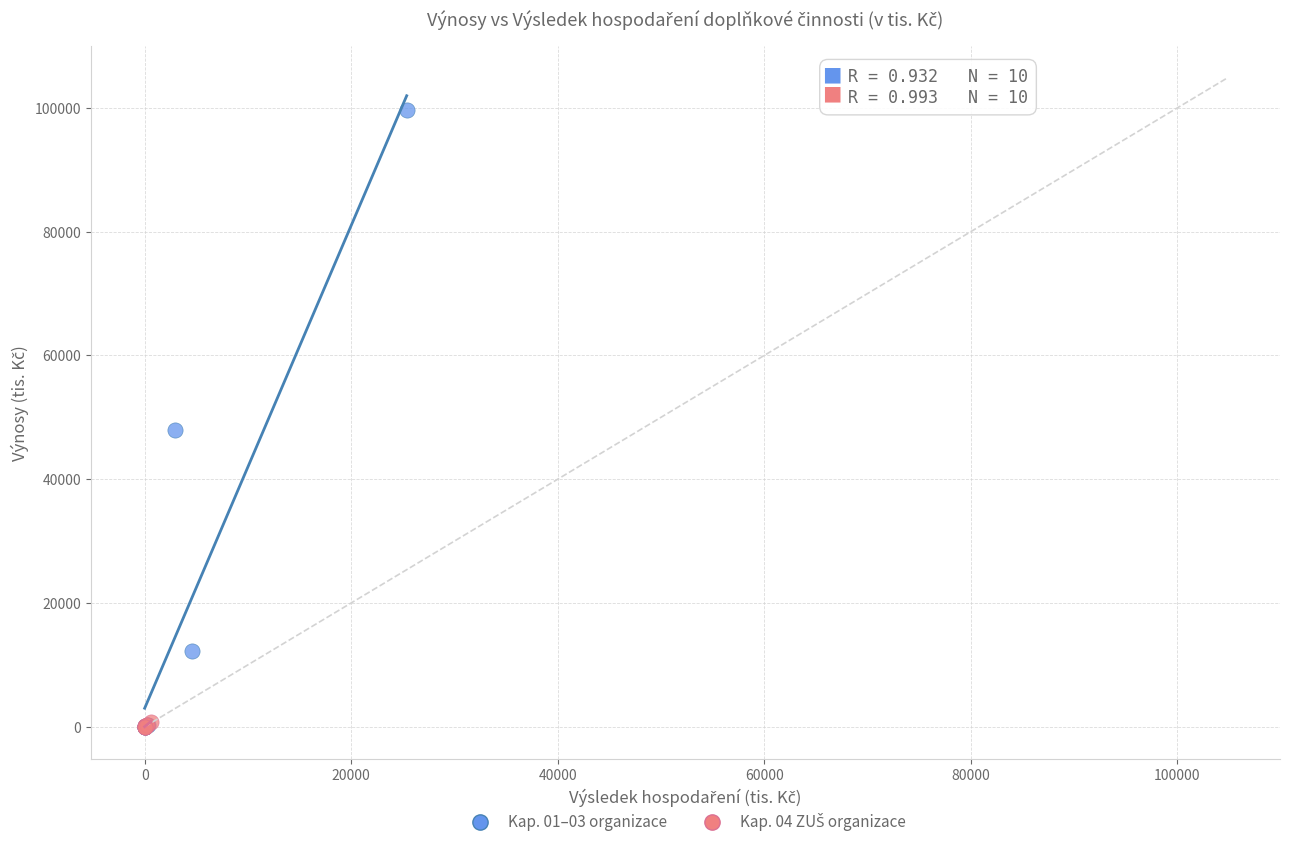

Which series contains the highest Y value?

Kap. 01–03 organizace